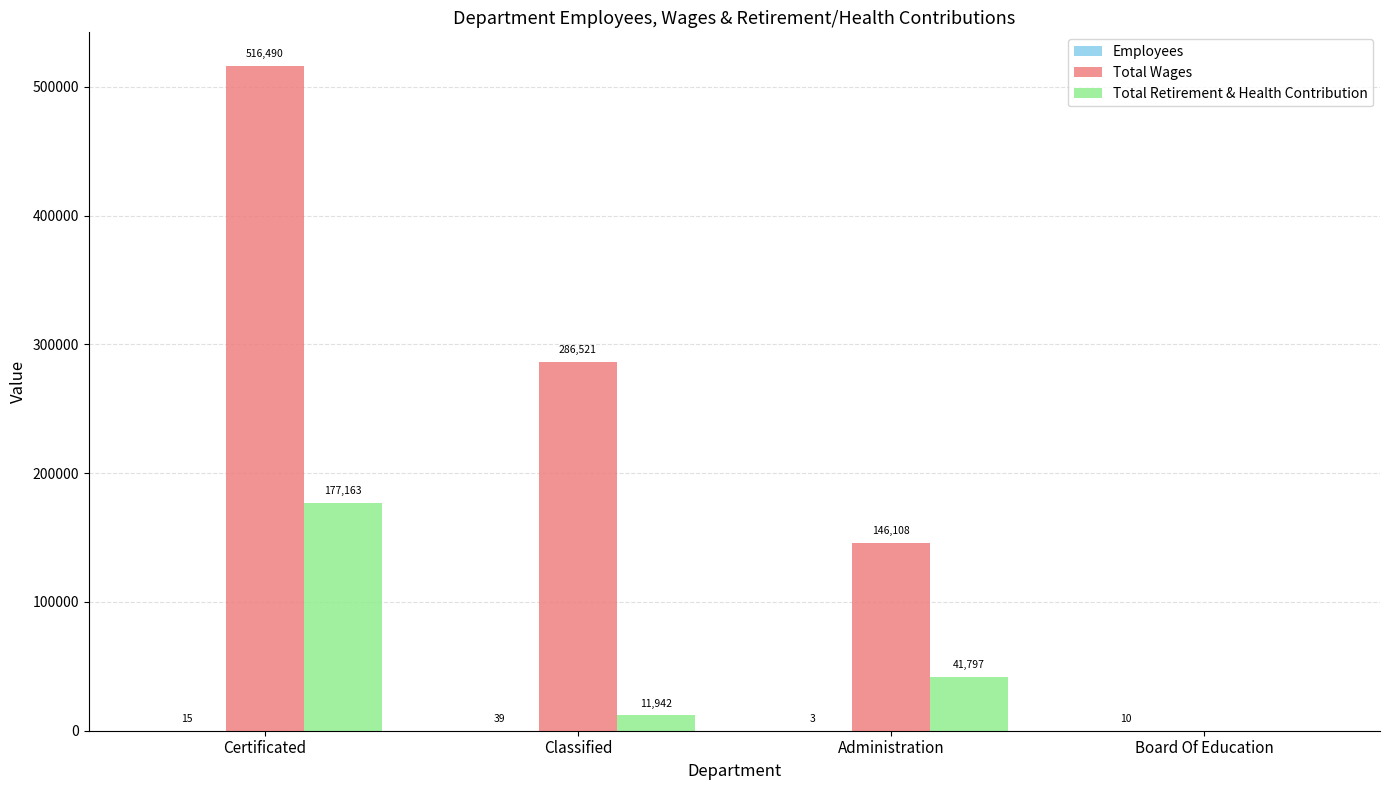

Which category has the highest value in the Total Wages series?

Certificated